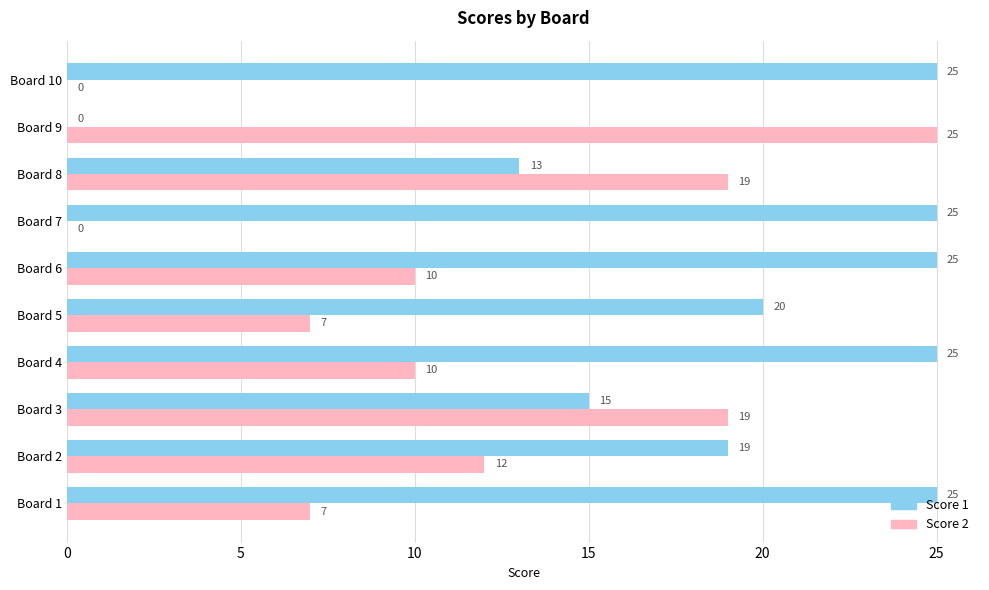

What is the sum of all Score 2 values?

109